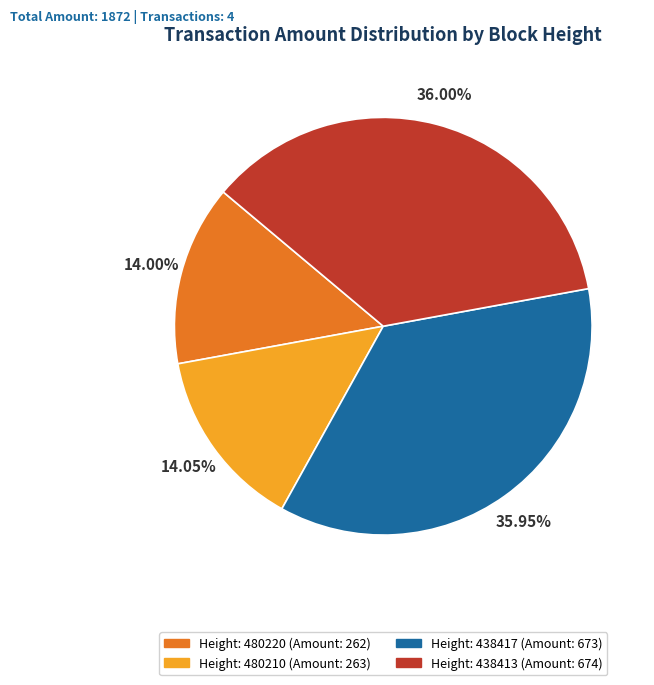

Is there a majority slice in this chart?

No